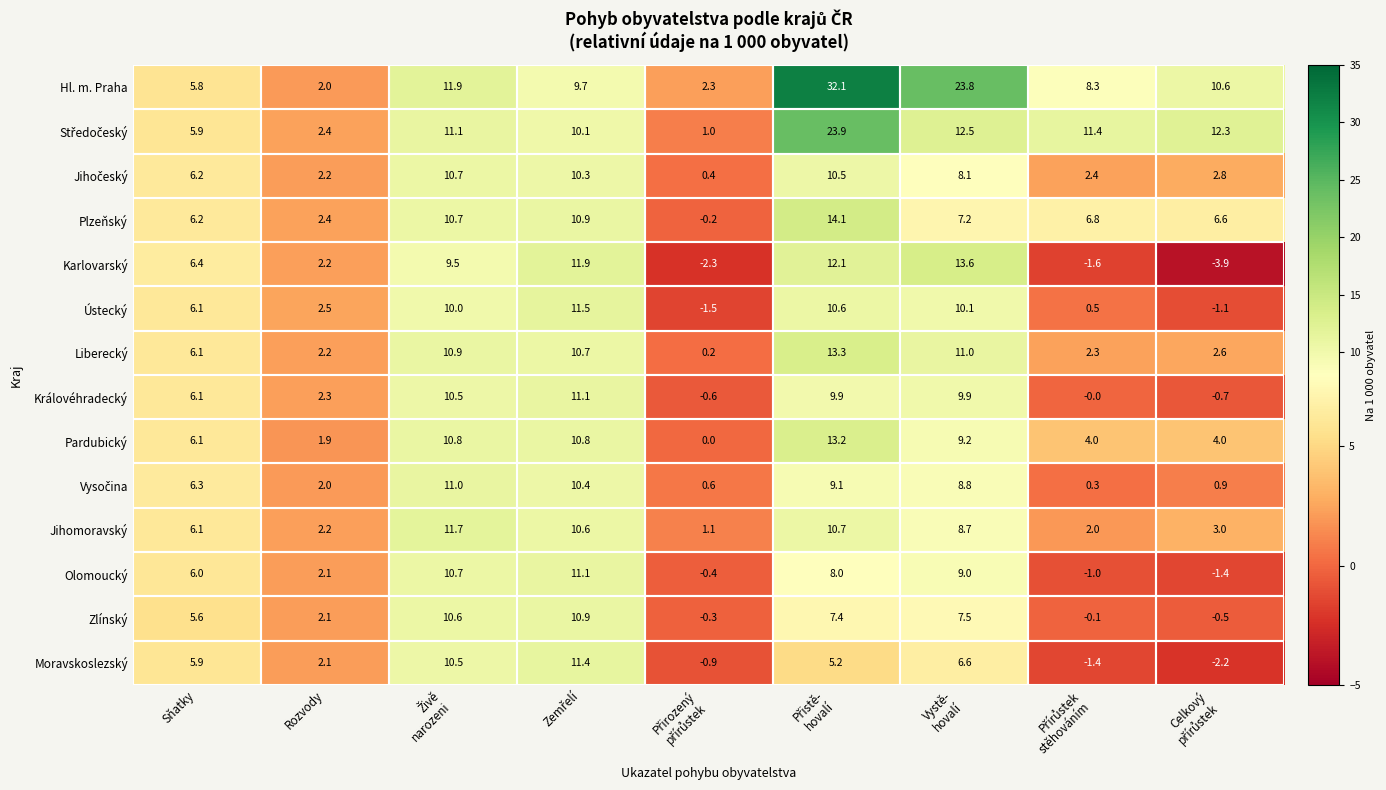

Is it true that Pardubický equals 3.0 at Rozvody?

False